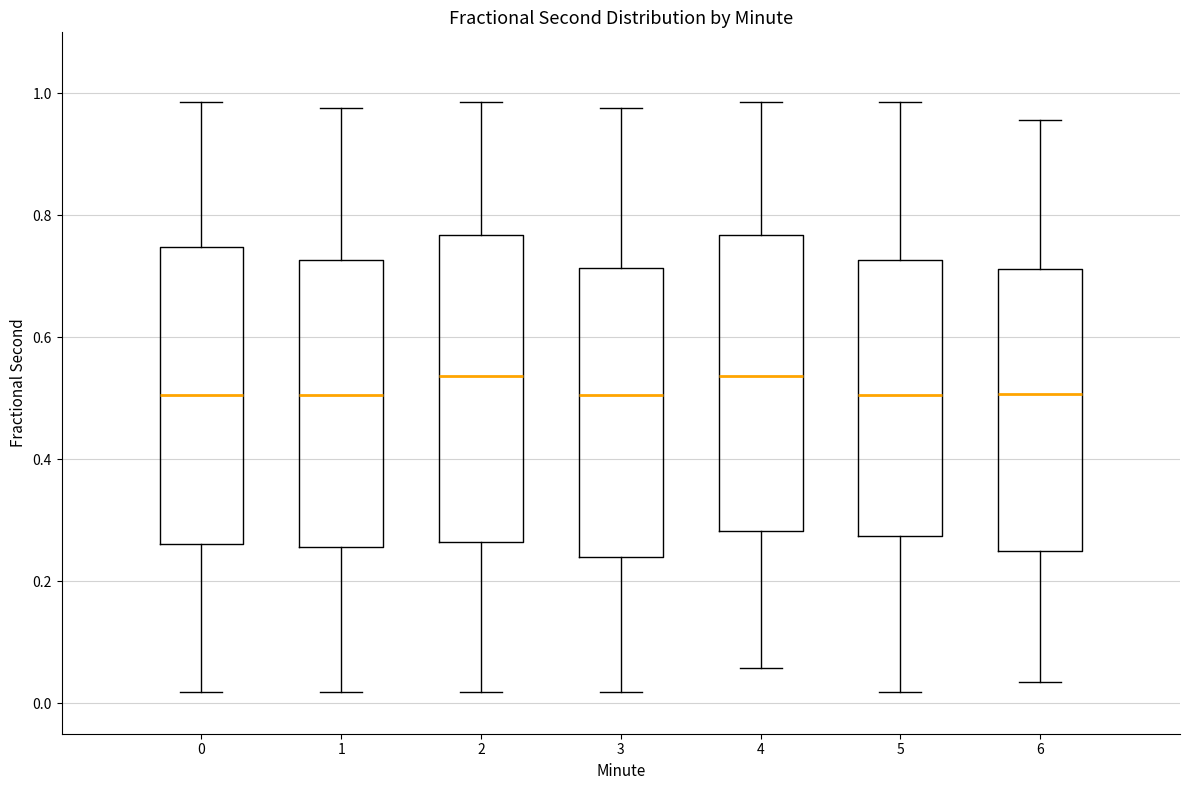

Where is the lower edge of the box at x = 6 on the y-axis? The values are not printed on the chart, so give them approximately, as read against the axis.

0.24